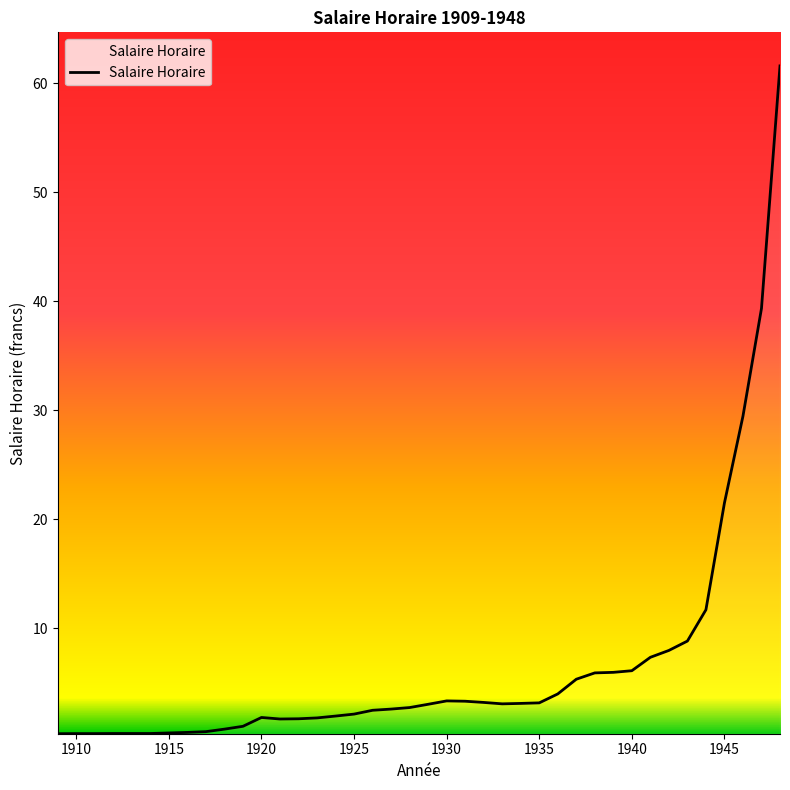

Reading left to right, extract all data points from this chart.

0.3	0.3	0.3	0.3	0.3	0.3	0.4	0.4	0.5	0.7	1.0	1.8	1.7	1.7	1.8	1.9	2.1	2.5	2.6	2.7	3.0	3.3	3.3	3.2	3.1	3.1	3.1	4.0	5.3	5.9	6.0	6.1	7.3	8.0	8.8	11.7	21.5	29.4	39.3	61.6